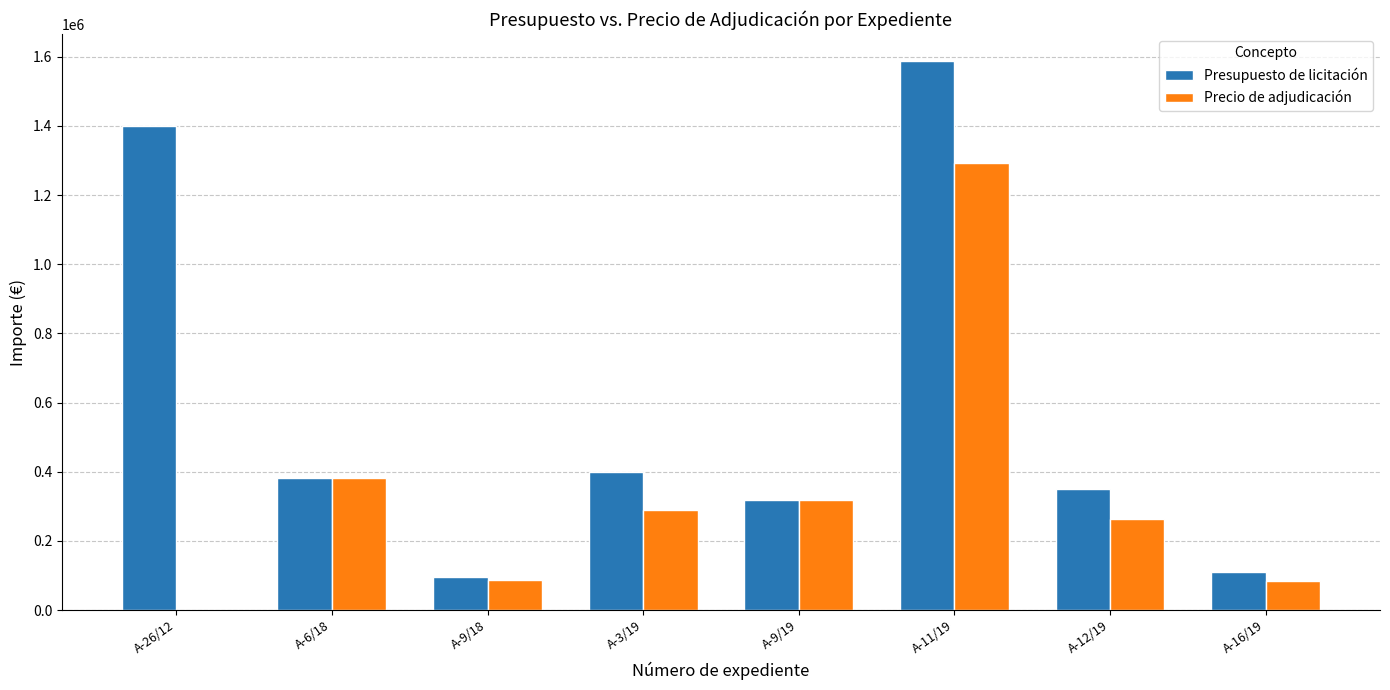

What is the maximum value for Presupuesto de licitación?

1586692.8